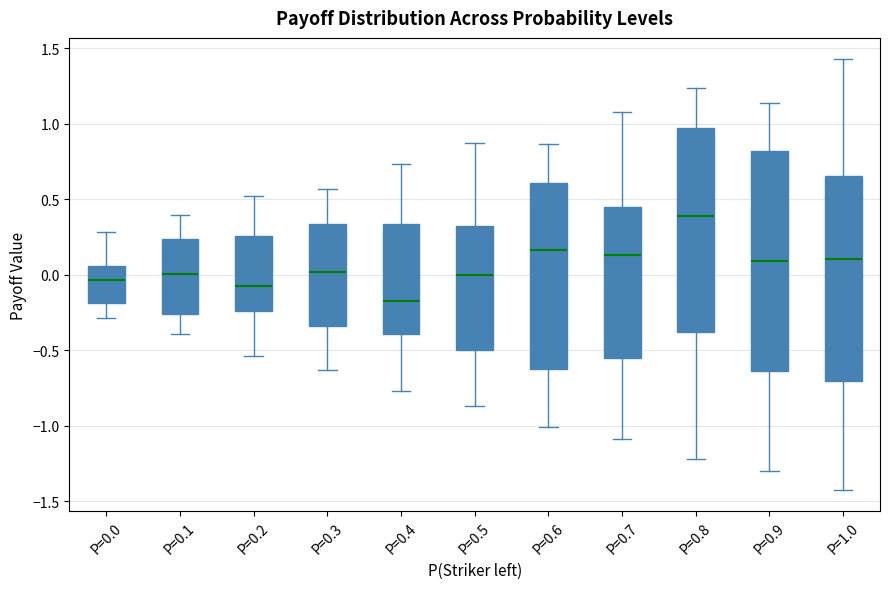

Reading left to right, read every box against the y-axis: the position of its median line, the range the box covers, and the ends of its whiskers. The values are not printed on the chart, so give them approximately, as read against the axis.

P=0.0: median -0.05, box -0.20 to 0.05, whiskers -0.30 to 0.30
P=0.1: median 0.00, box -0.25 to 0.25, whiskers -0.40 to 0.40
P=0.2: median -0.10, box -0.25 to 0.25, whiskers -0.55 to 0.55
P=0.3: median 0.00, box -0.35 to 0.35, whiskers -0.65 to 0.55
P=0.4: median -0.15, box -0.40 to 0.35, whiskers -0.75 to 0.75
P=0.5: median 0.00, box -0.50 to 0.35, whiskers -0.85 to 0.85
P=0.6: median 0.15, box -0.60 to 0.60, whiskers -1.00 to 0.85
P=0.7: median 0.15, box -0.55 to 0.45, whiskers -1.10 to 1.10
P=0.8: median 0.40, box -0.40 to 0.95, whiskers -1.20 to 1.25
P=0.9: median 0.10, box -0.65 to 0.80, whiskers -1.30 to 1.15
P=1.0: median 0.10, box -0.70 to 0.65, whiskers -1.40 to 1.45